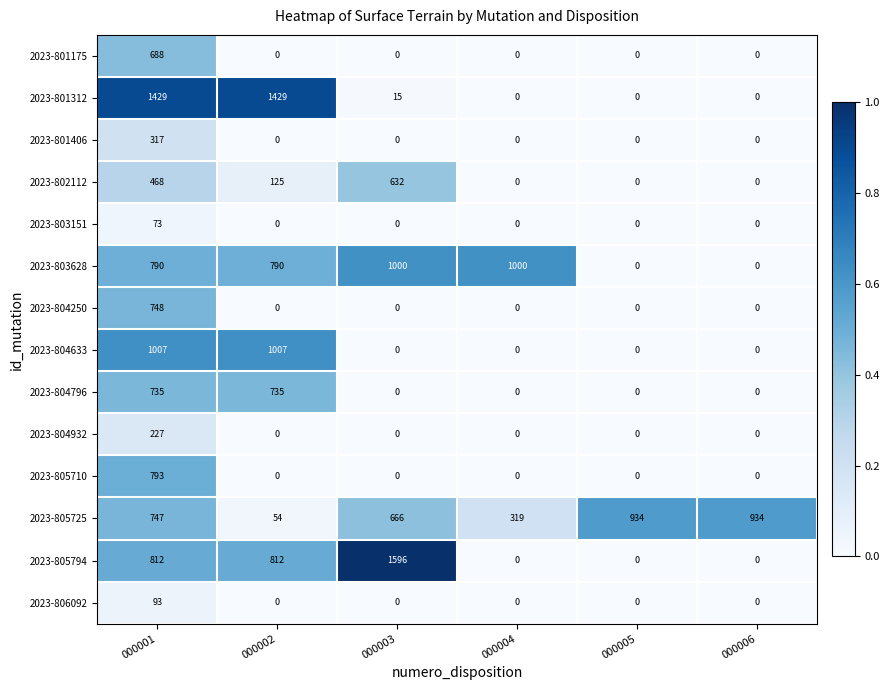

What is the sum of the 2023-802112 values at 000003 and 000006?

632